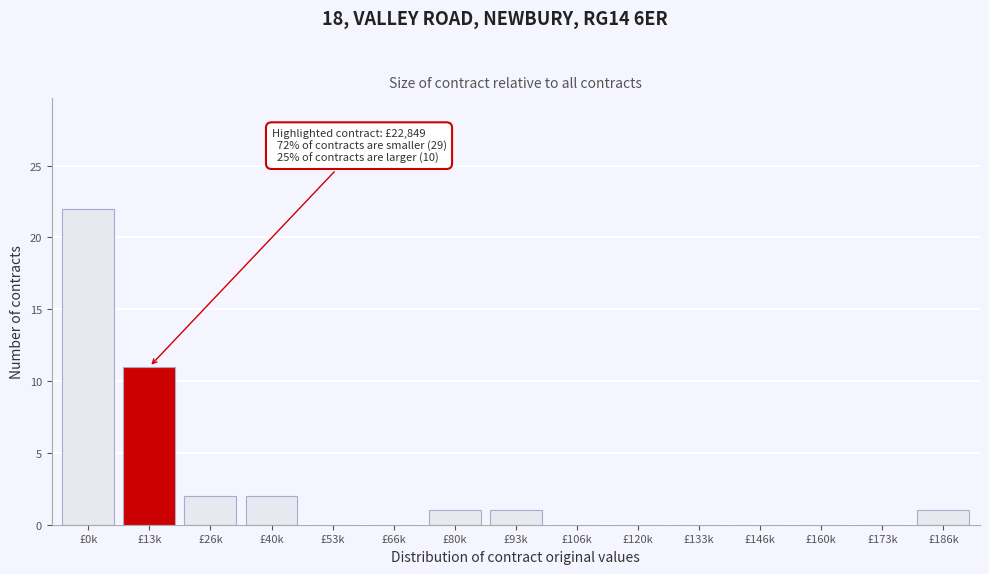

Reading right to left, extract all data points from this chart.

£186k=1	£173k=0	£160k=0	£146k=0	£133k=0	£120k=0	£106k=0	£93k=1	£80k=1	£66k=0	£53k=0	£40k=2	£26k=2	£13k=11	£0k=22